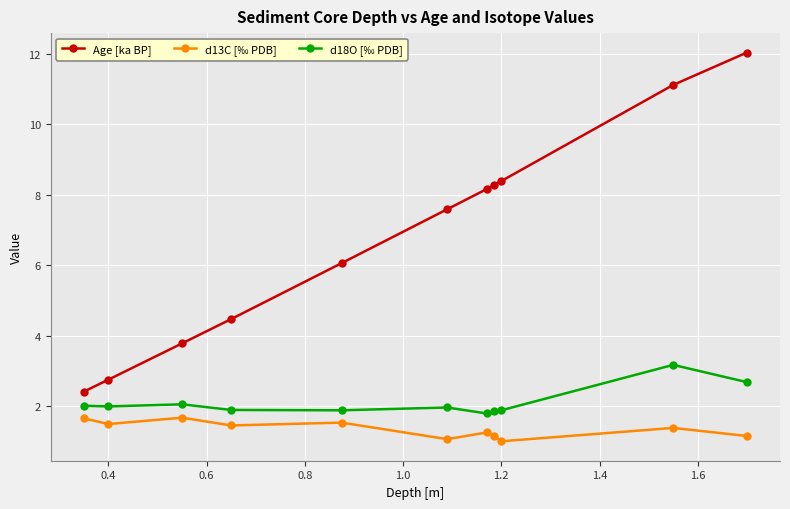

What is the difference between the second highest and minimum values in the d18O [‰ PDB] series?

0.9